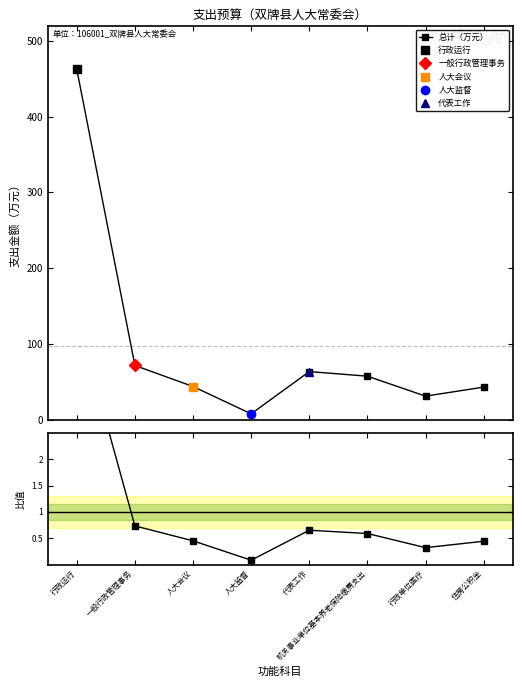

What is the sum of the 总计（万元） values at 机关事业单位基本养老保险缴费支出 and 住房公积金?

100.8